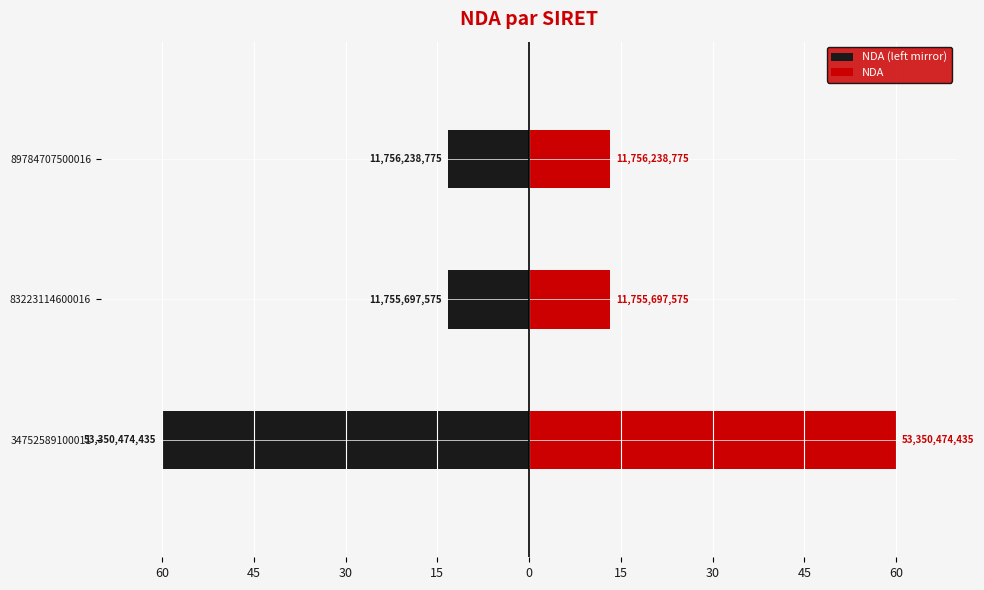

Are the bars horizontal?

Yes